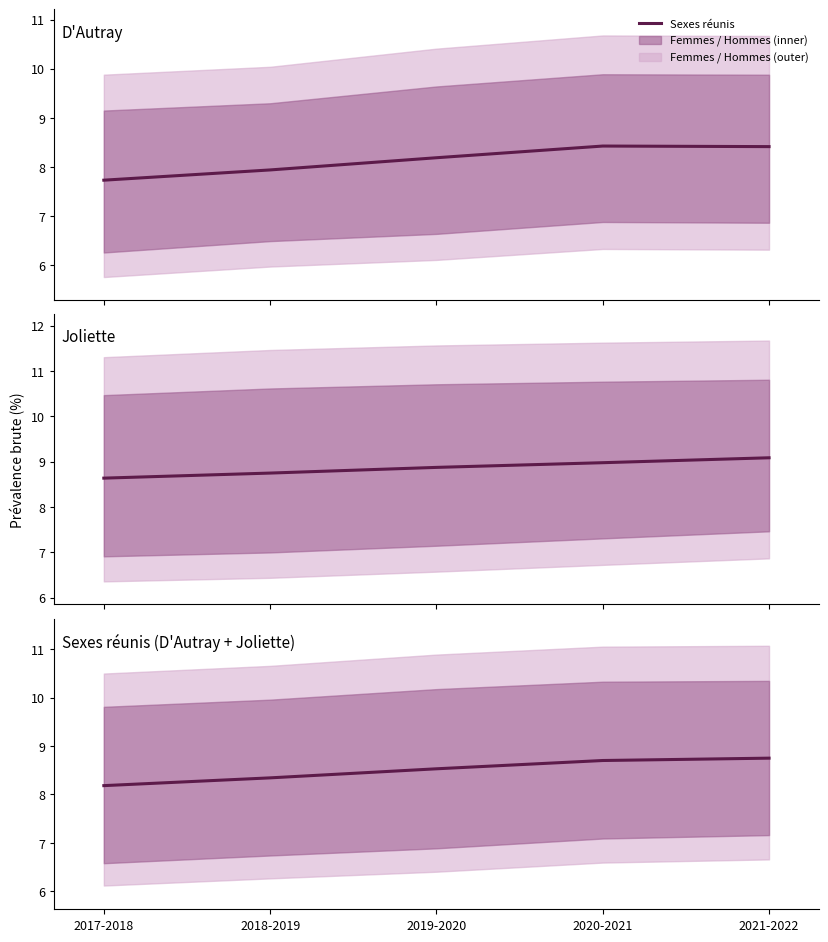

Reading left to right, what are all the values shown in this chart?

2017-2018=8.2	2018-2019=8.3	2019-2020=8.5	2020-2021=8.7	2021-2022=8.7